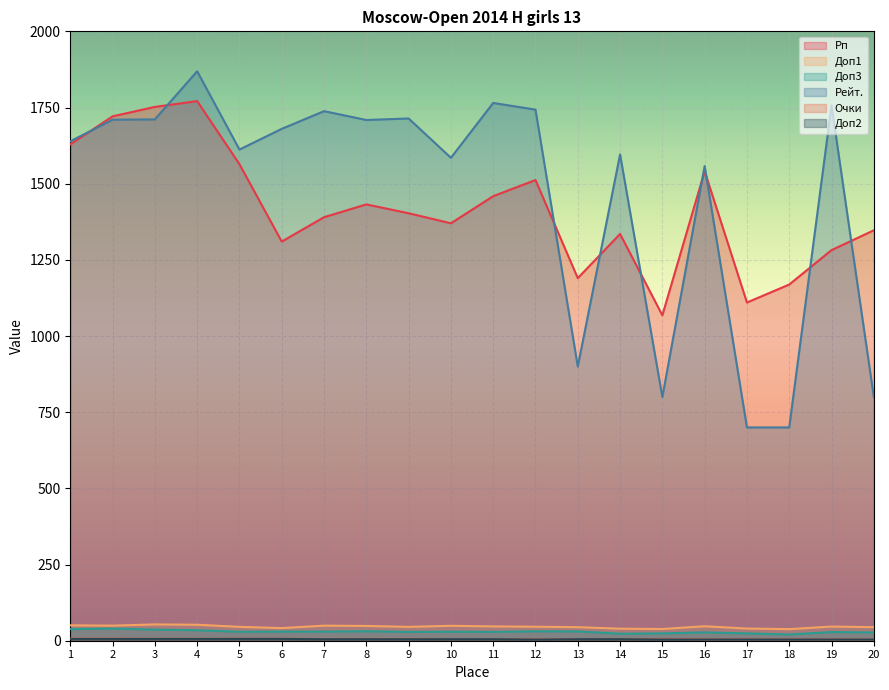

What is the difference between the maximum and minimum values in the Доп2 series?

2.0